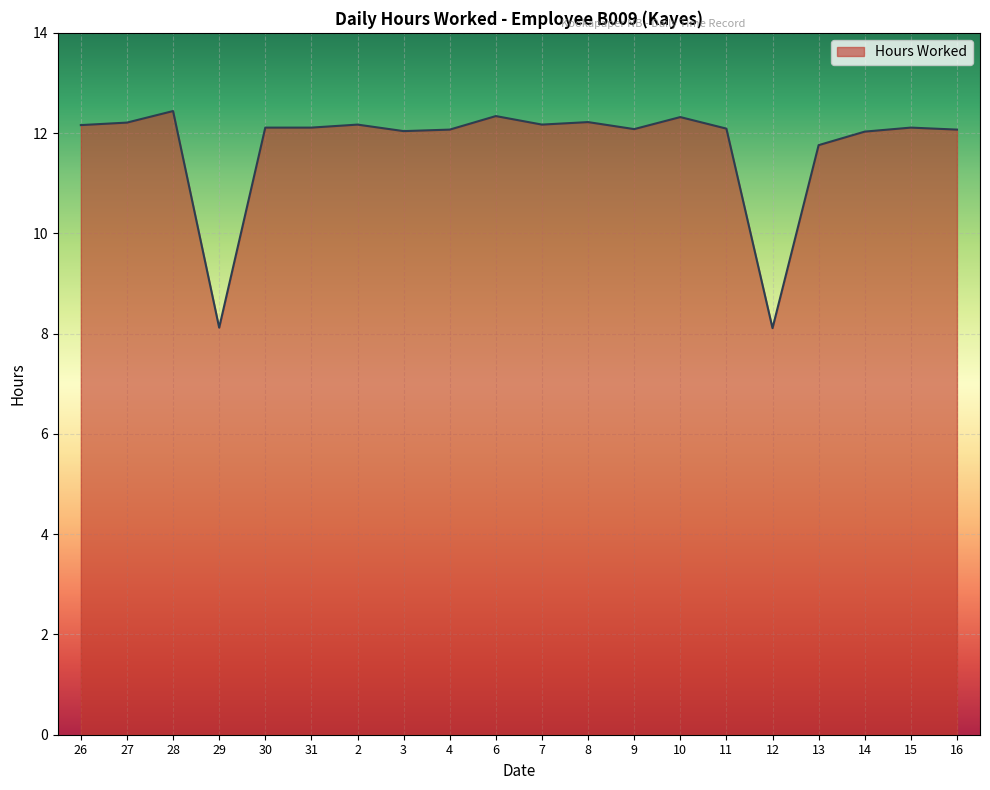

What is the greatest value displayed?

12.4